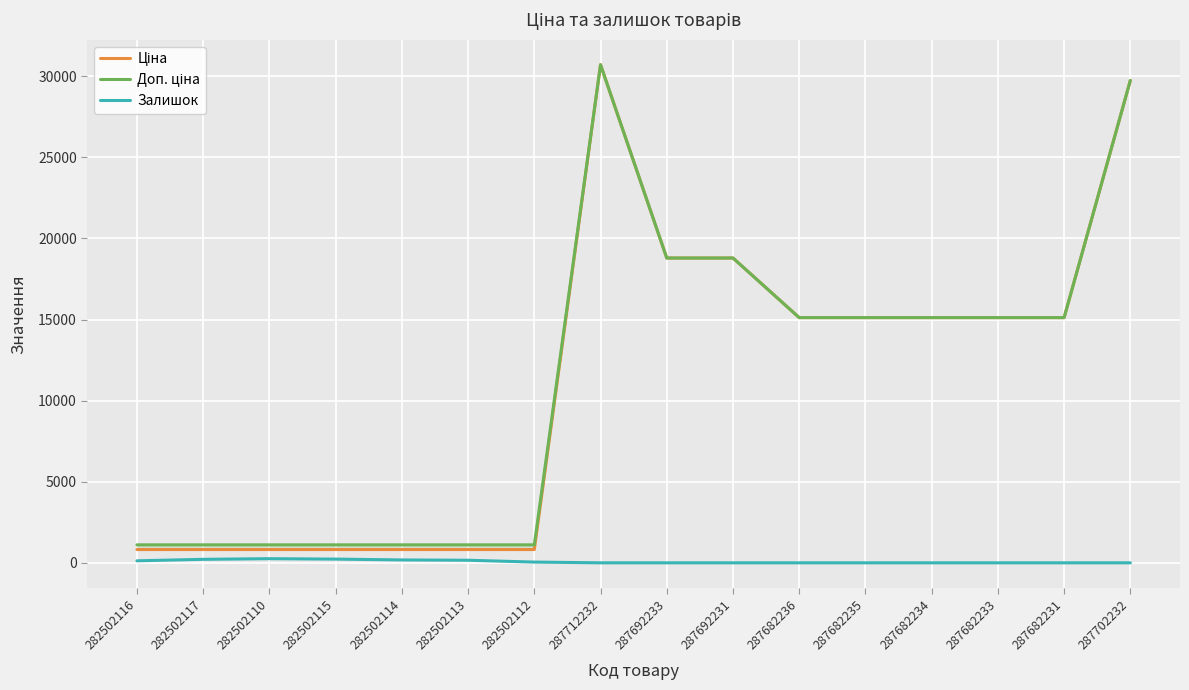

What is the maximum value shown in the chart?

30717.1